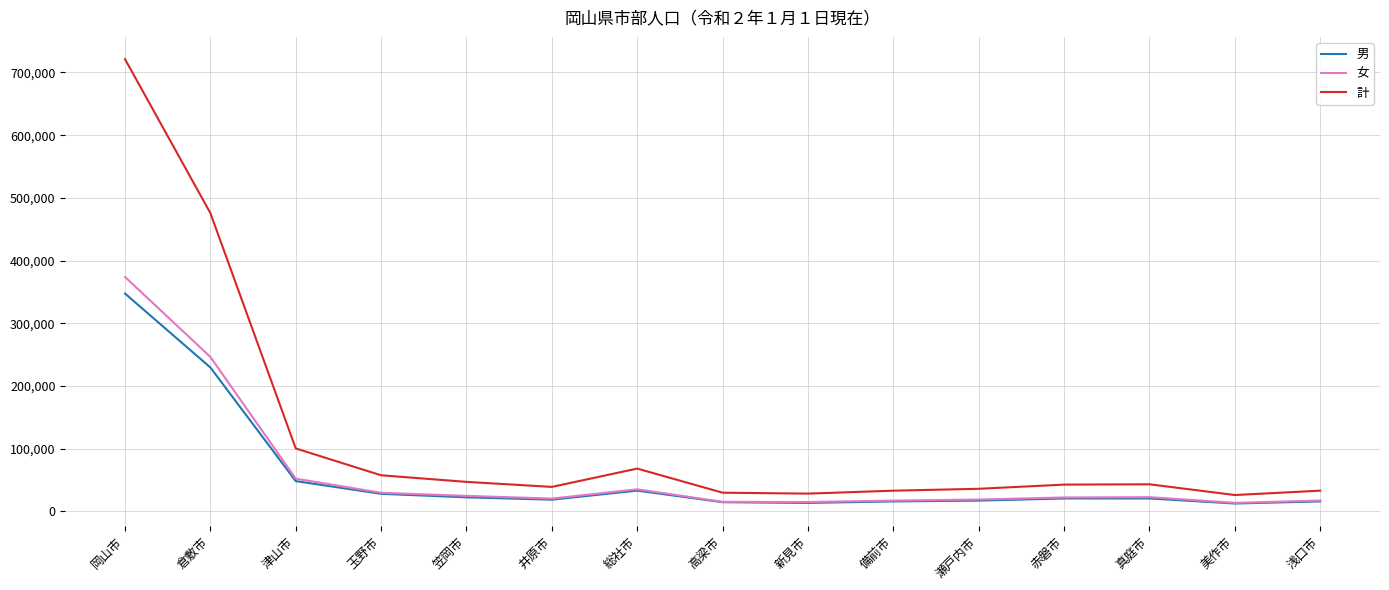

Is this an area chart (filled region under the line)?

No